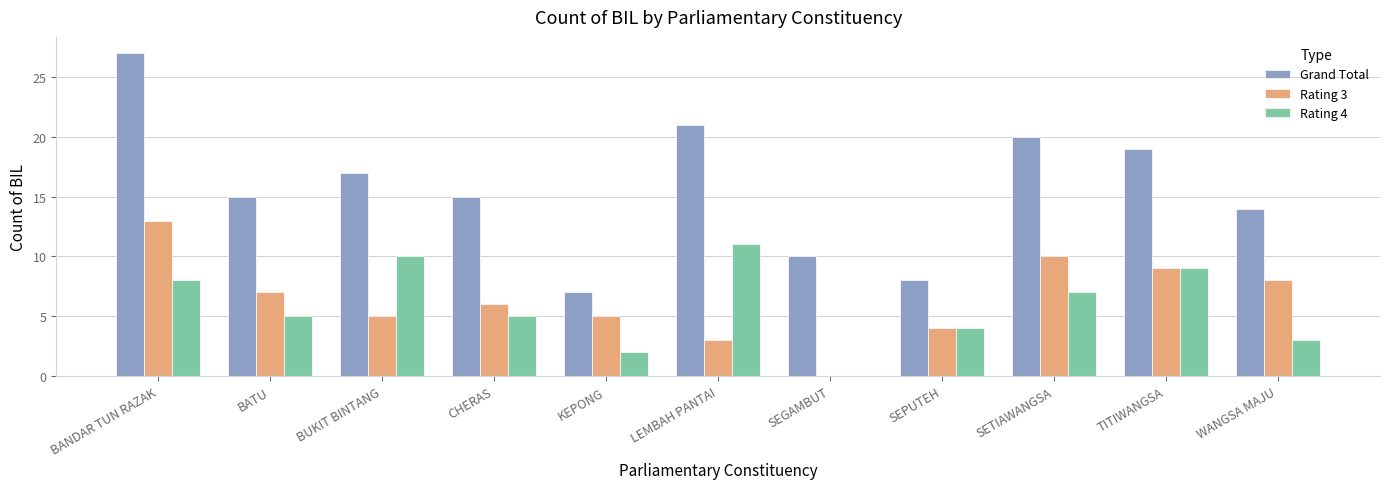

Does the chart contain stacked bars?

No